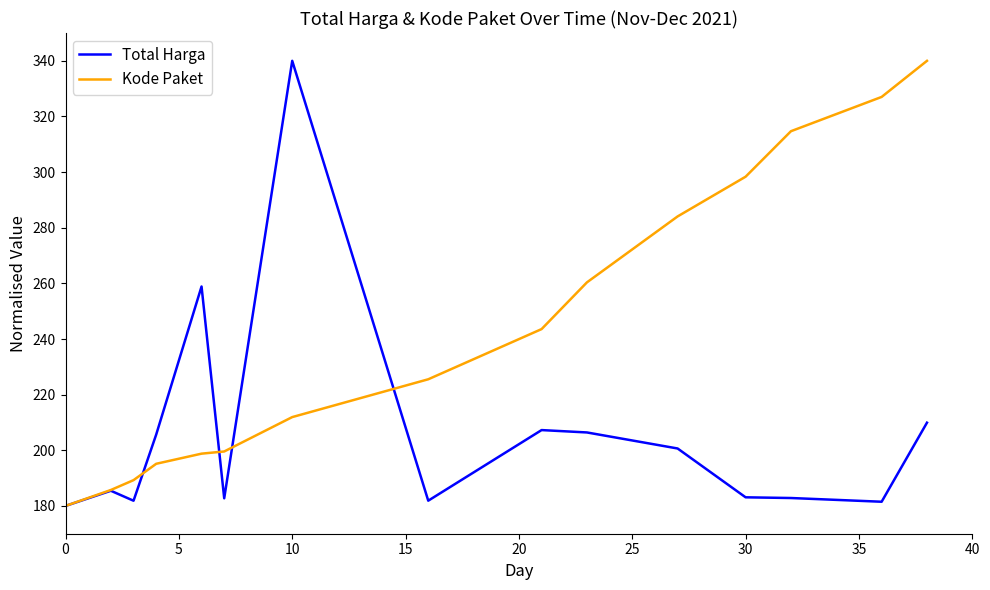

Which series has the largest total across all categories?

Kode Paket